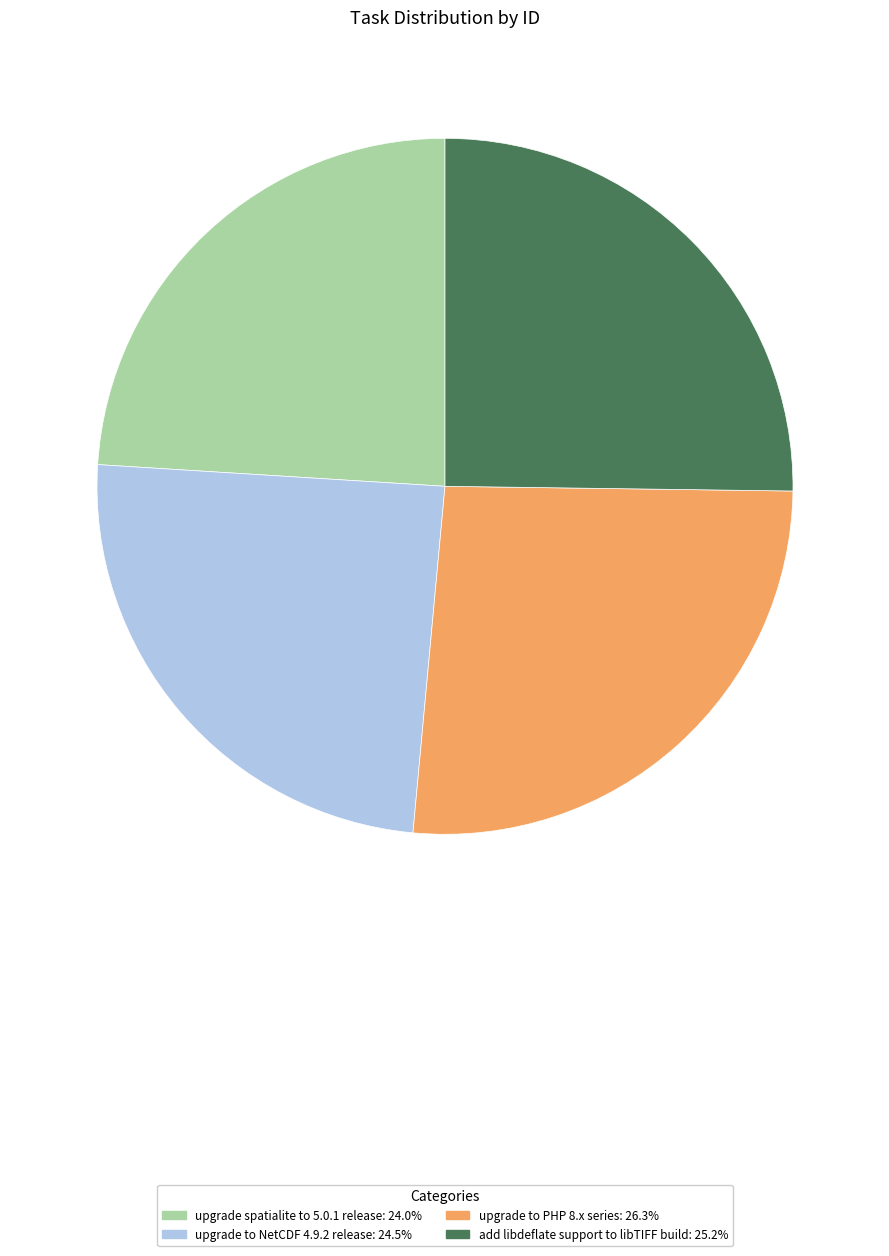

Between upgrade to PHP 8.x series and upgrade to NetCDF 4.9.2 release, which is larger?

upgrade to PHP 8.x series